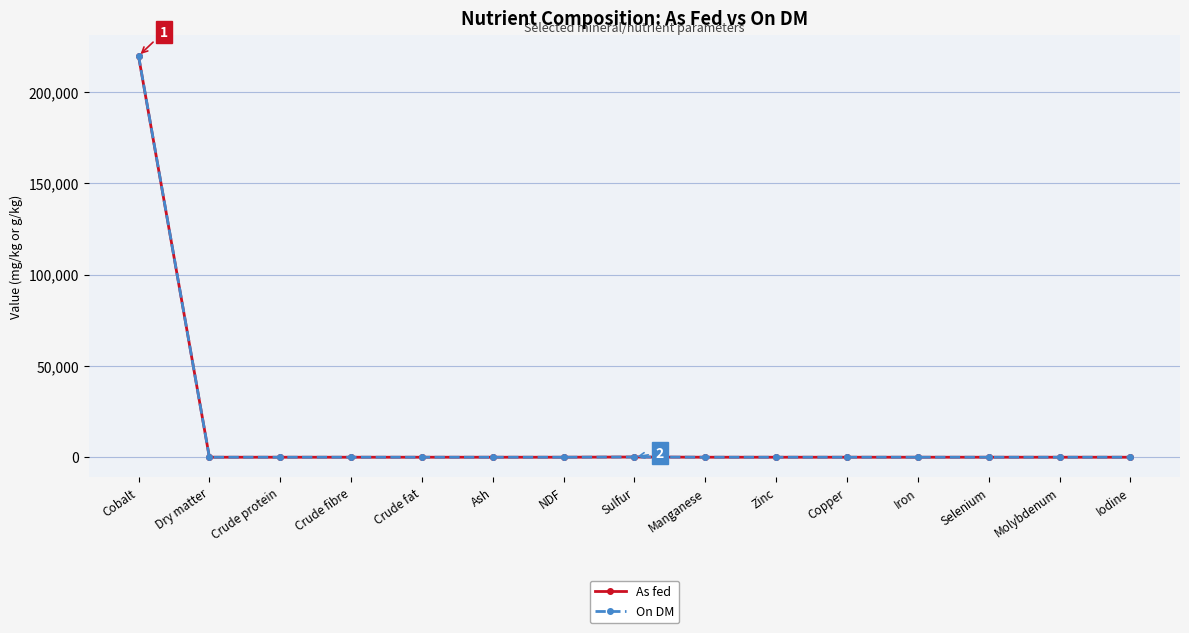

Is it true that On DM equals 0 at Crude fibre?

True